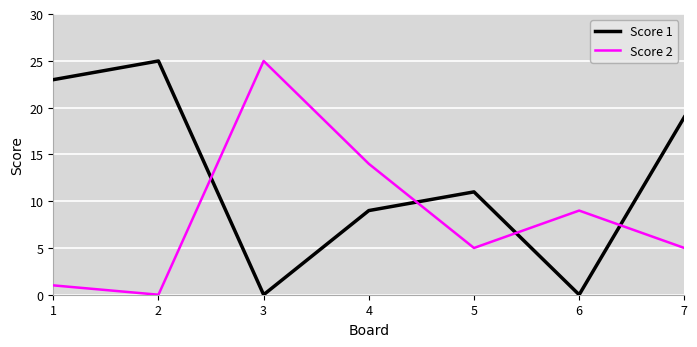

The value of Score 2 at 3 is 25. True or false?

True